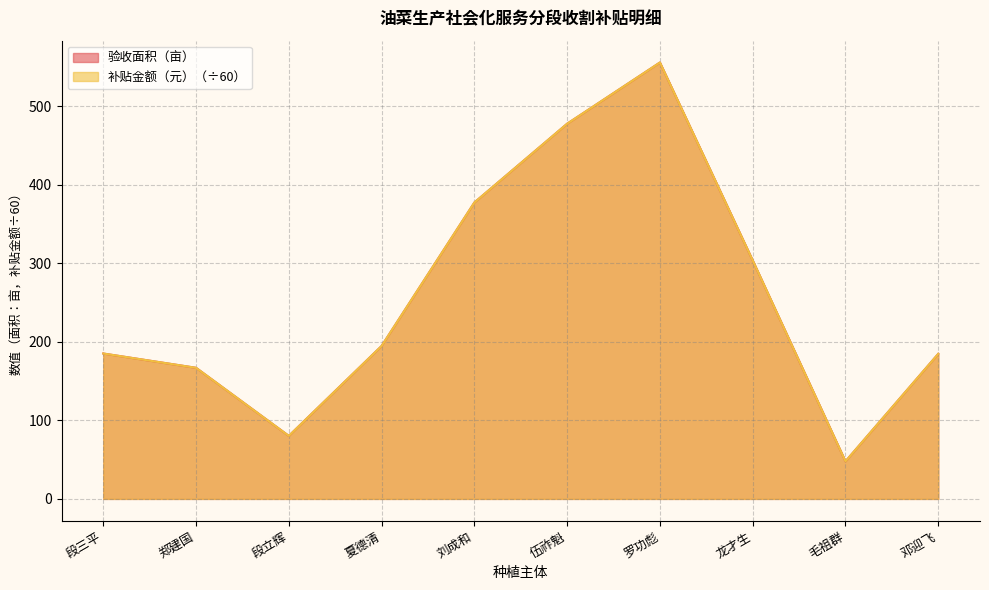

Reading left to right, list all the values displayed in this chart.

验收面积（亩）: 段三平=185.2	郑建国=167.0	段立辉=80.2	夏德清=194.8	刘成和=377.5	伍祚魁=477.9	罗功彪=555.9	龙才生=303.8	毛祖群=47.8	邓迎飞=184.7
补贴金额（元）: 段三平=185.2	郑建国=167.0	段立辉=80.2	夏德清=194.8	刘成和=377.5	伍祚魁=477.9	罗功彪=555.9	龙才生=303.8	毛祖群=47.8	邓迎飞=184.7